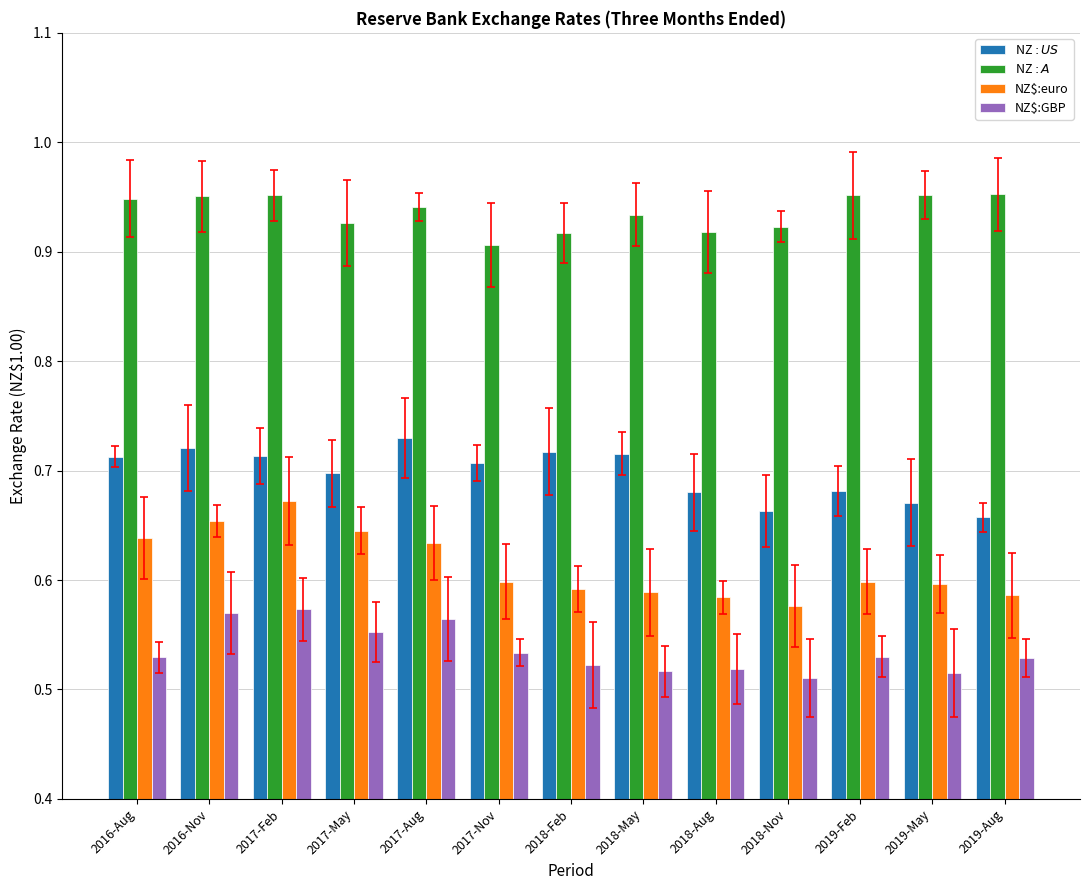

What is the sum of all NZ$:GBP values?

7.0